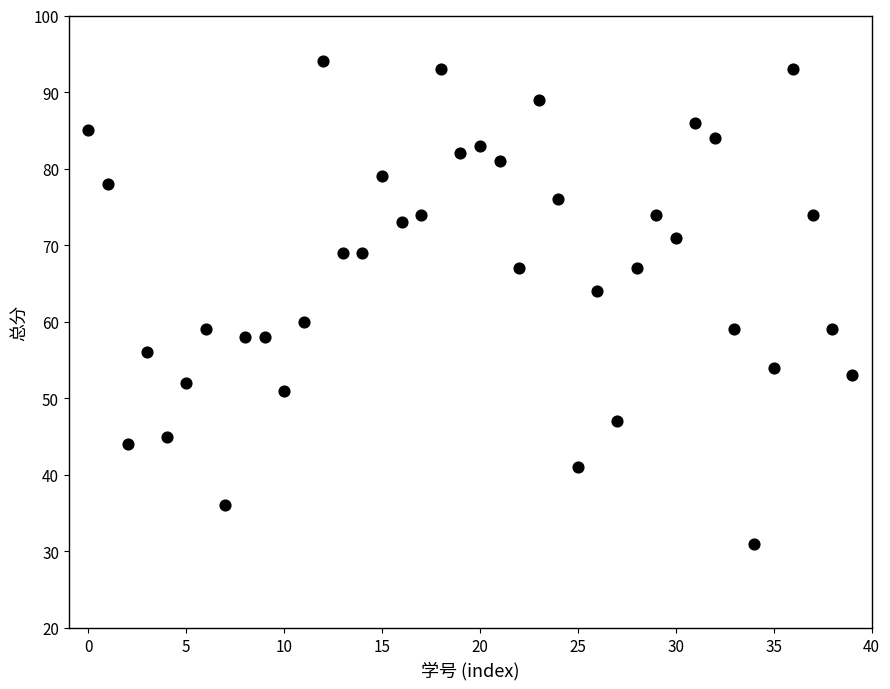

What is the range of Y values (max minus min)?

63